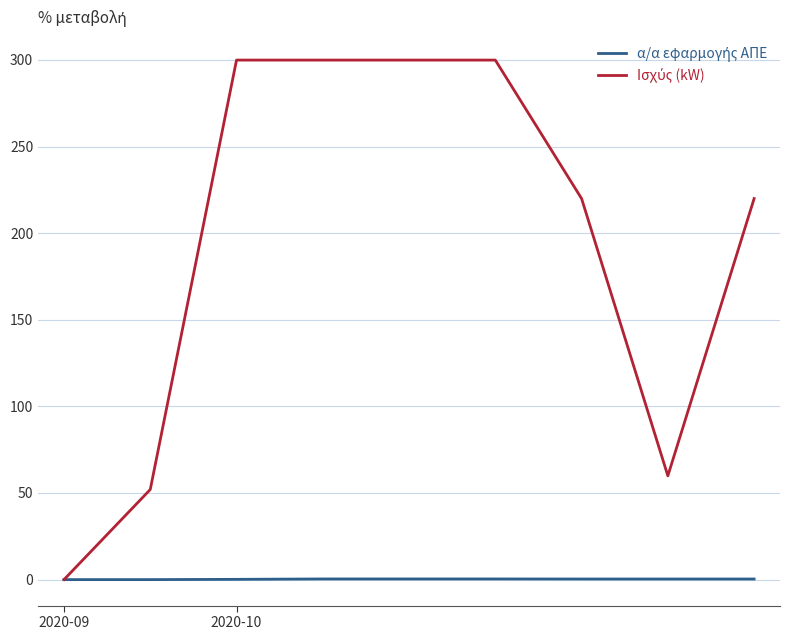

Where does the Ισχύς (kW) series first go above 219?

2020-10